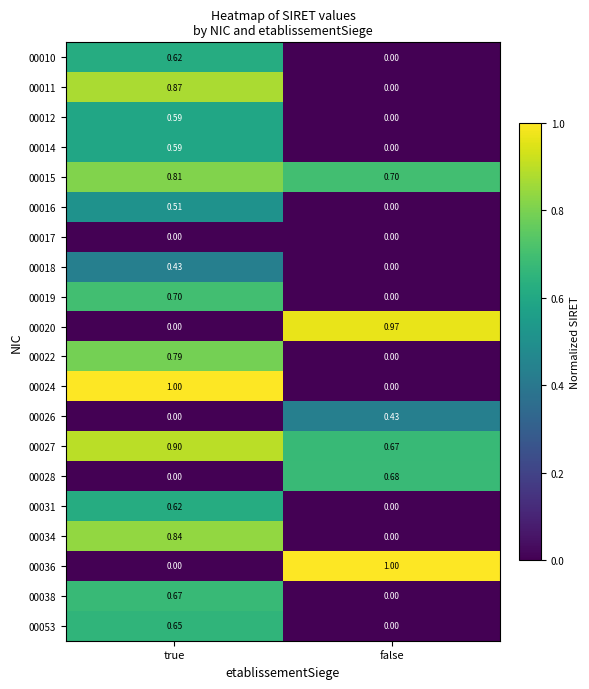

At which category is the sum across all series the highest?

true